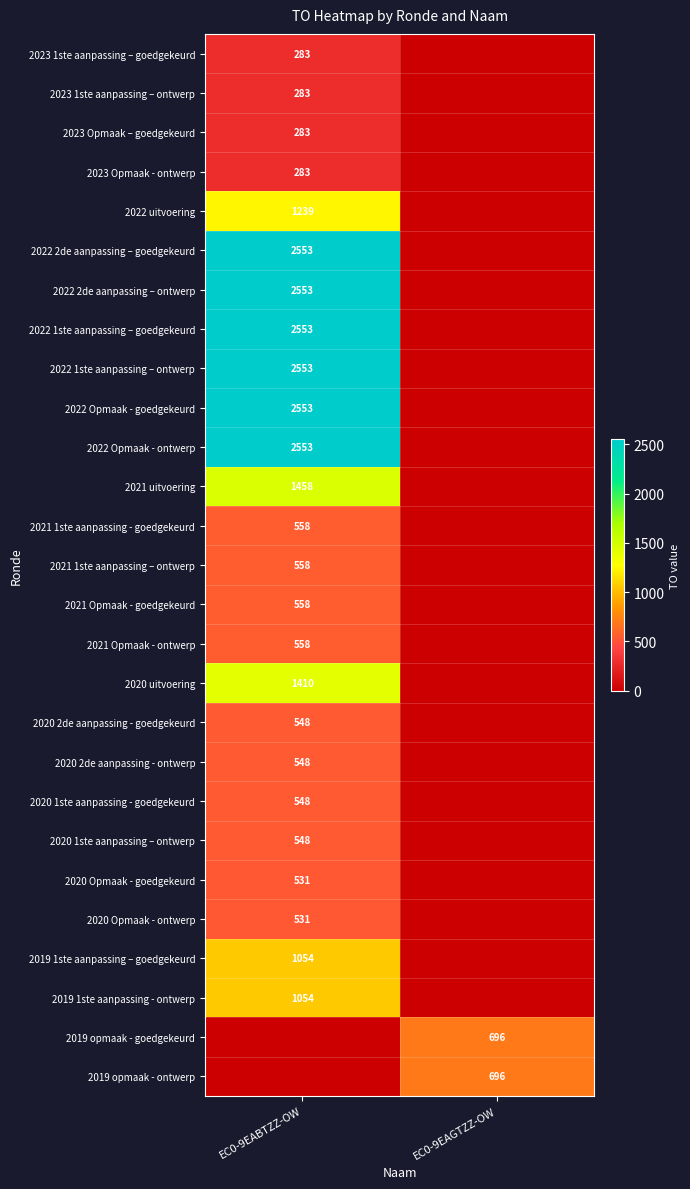

At how many categories does at least one series exceed 1520?

1